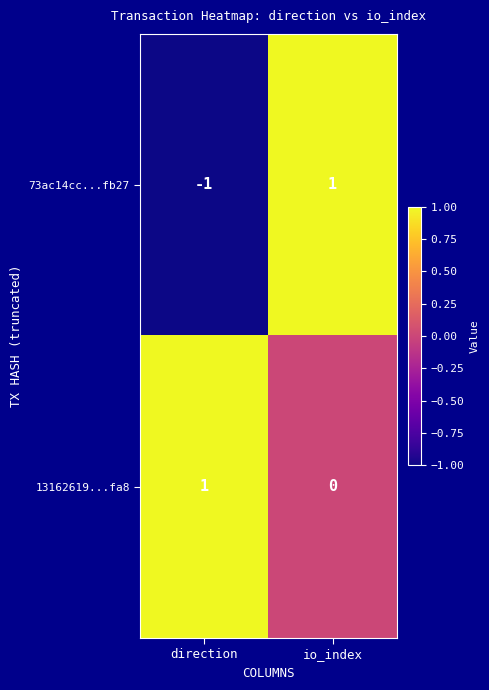

At how many categories does at least one series exceed 0?

2